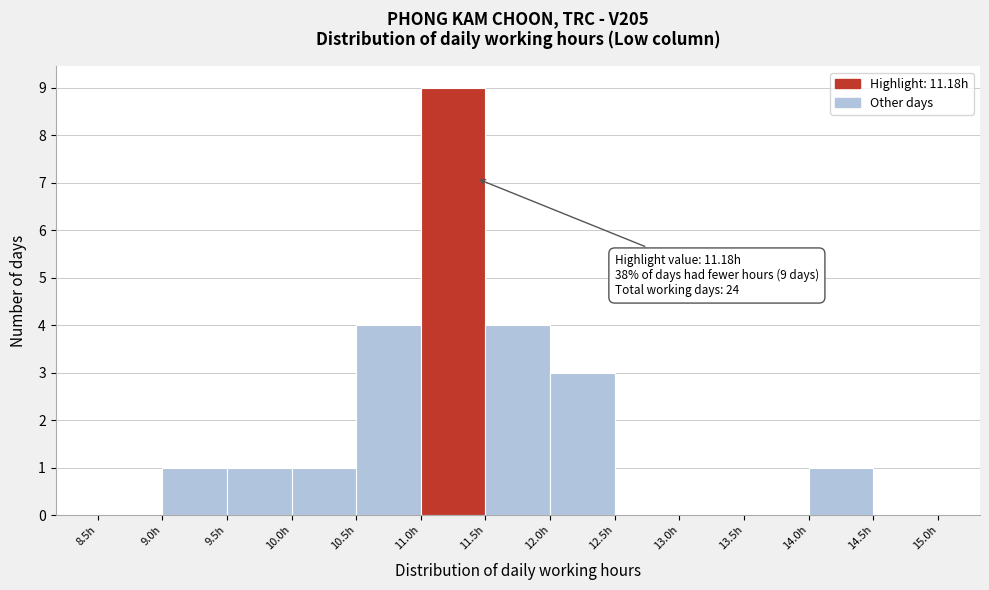

Which range on the x-axis has the tallest bar?

11.0 to 11.5